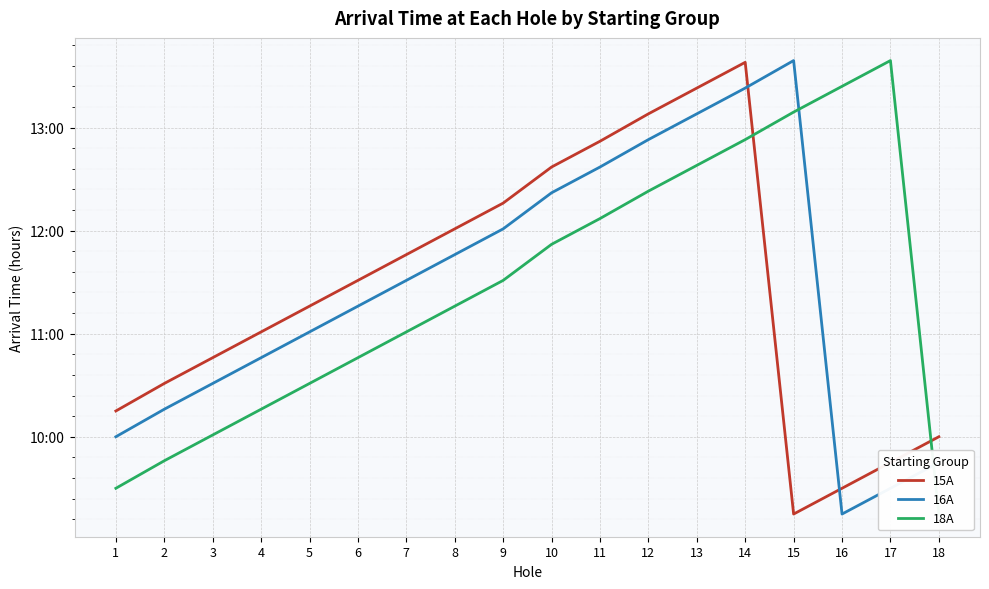

Reading right to left, extract all data points from this chart.

15A: 18=10.0	17=9.8	16=9.5	15=9.2	14=13.6	13=13.4	12=13.1	11=12.9	10=12.6	9=12.3	8=12.0	7=11.8	6=11.5	5=11.3	4=11.0	3=10.8	2=10.5	1=10.2
16A: 18=9.8	17=9.5	16=9.2	15=13.7	14=13.4	13=13.1	12=12.9	11=12.6	10=12.4	9=12.0	8=11.8	7=11.5	6=11.3	5=11.0	4=10.8	3=10.5	2=10.3	1=10.0
18A: 18=9.2	17=13.7	16=13.4	15=13.2	14=12.9	13=12.6	12=12.4	11=12.1	10=11.9	9=11.5	8=11.3	7=11.0	6=10.8	5=10.5	4=10.3	3=10.0	2=9.8	1=9.5